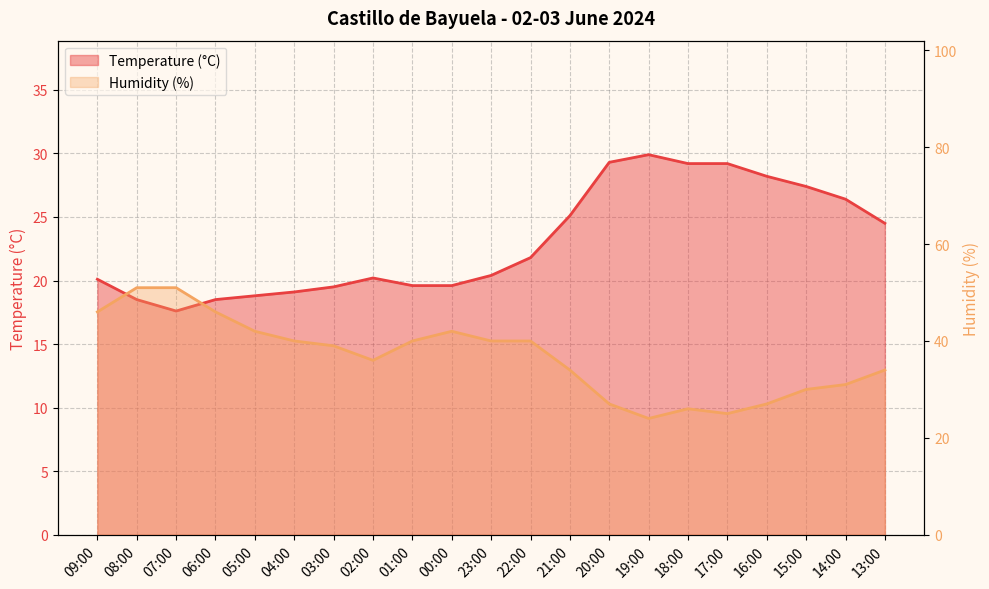

Where is the first local minimum for Humidity (%)?

02:00